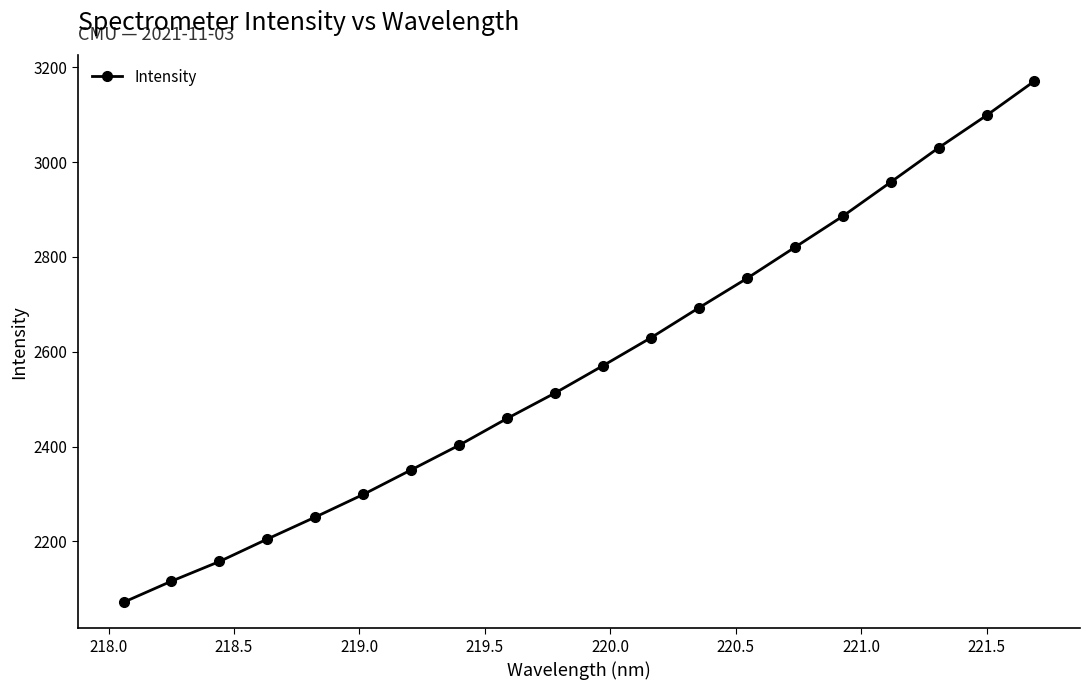

What is the value of the 14th point from the left?

2754.8